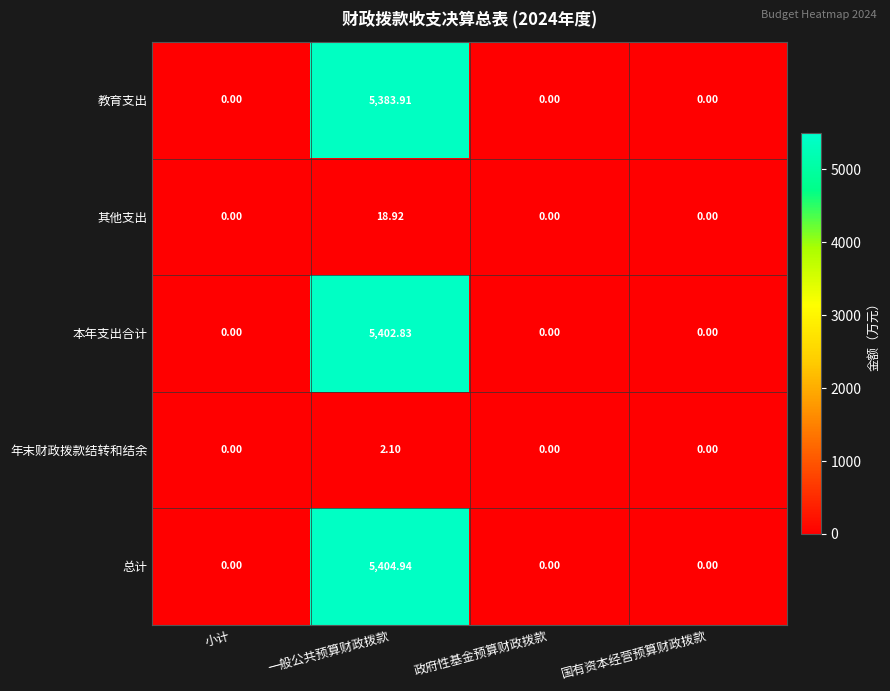

At which category is the sum across all series the highest?

一般公共预算财政拨款